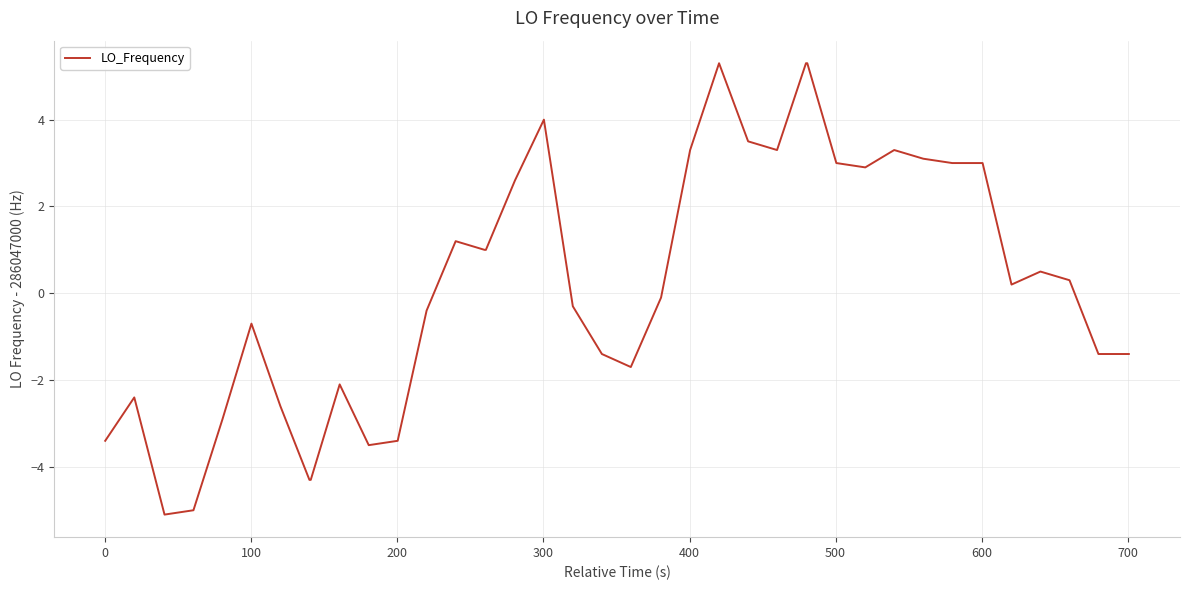

What is the greatest value displayed?

5.3